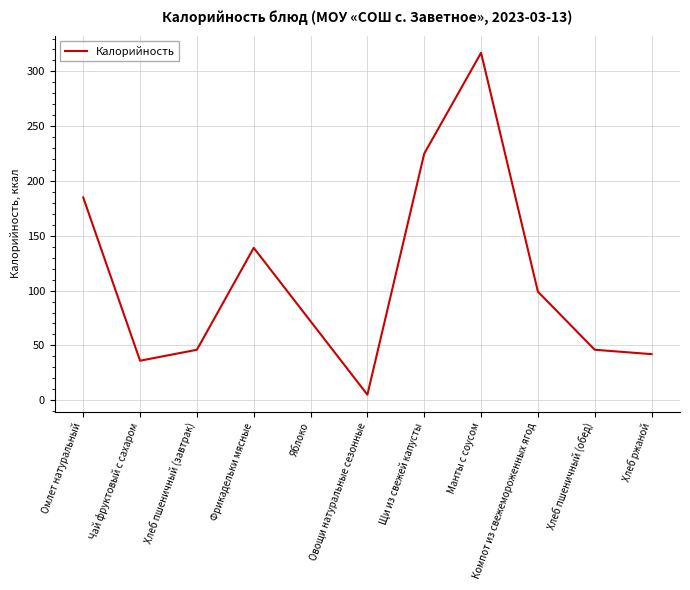

What position from the left is Хлеб пшеничный (завтрак)?

3